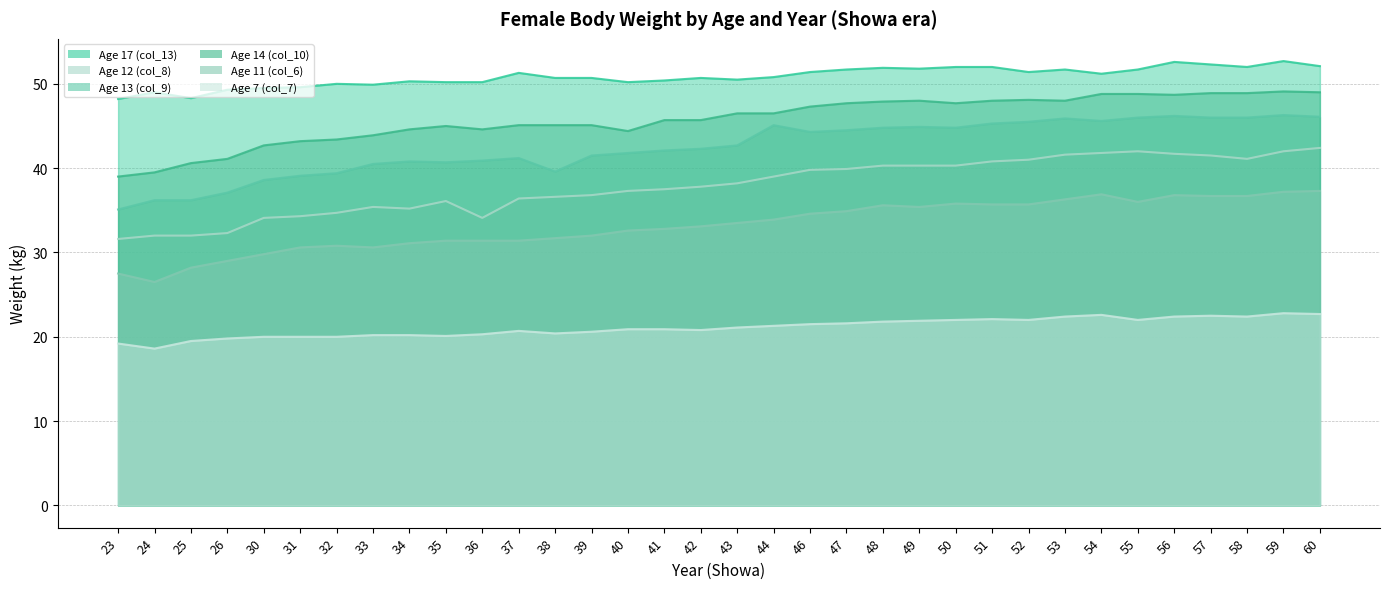

What are all the series names shown in the legend?

Age 17 (col_13), Age 12 (col_8), Age 13 (col_9), Age 14 (col_10), Age 11 (col_6), Age 7 (col_7)